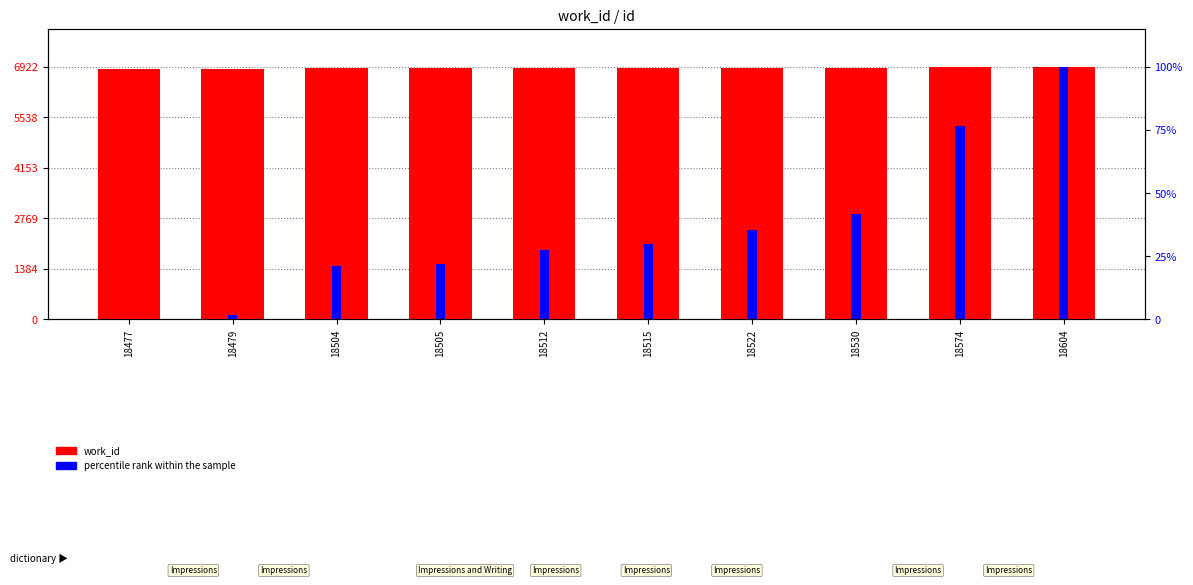

At which category does the chart reach its peak across all series?

18604